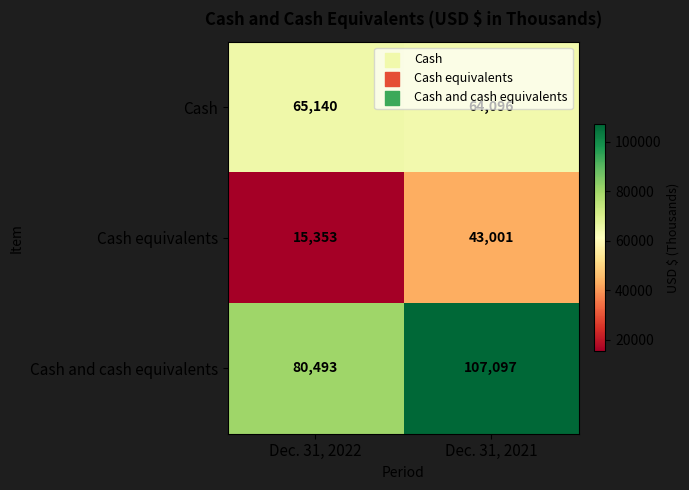

Is it true that Cash equivalents equals 43001 at Dec. 31, 2021?

True